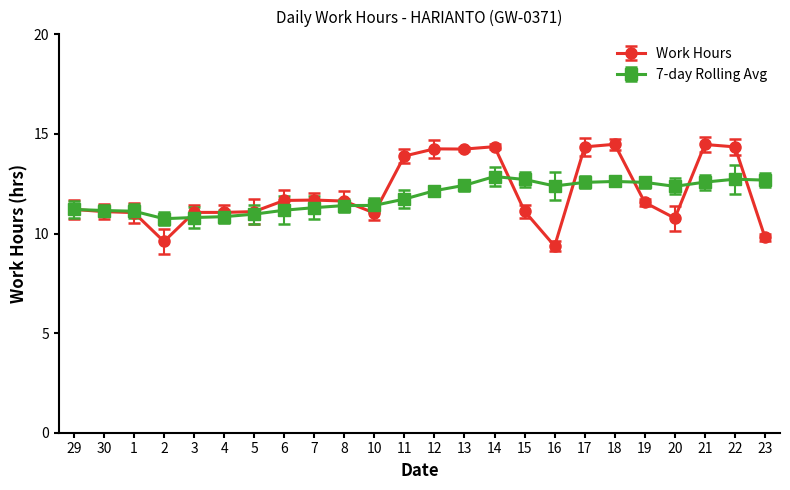

What is the approximate value of Work Hours at 2?

9.6